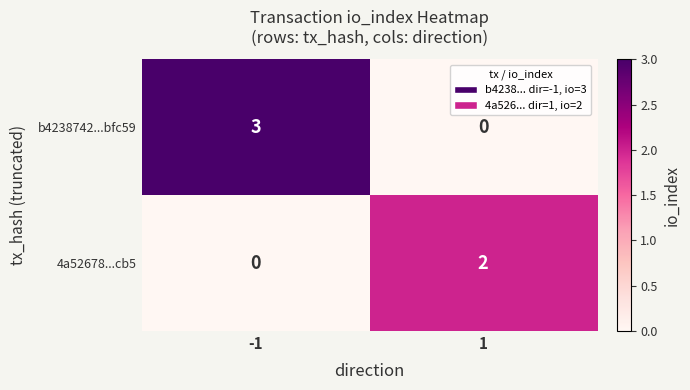

What is the difference between the highest and lowest values at -1?

3